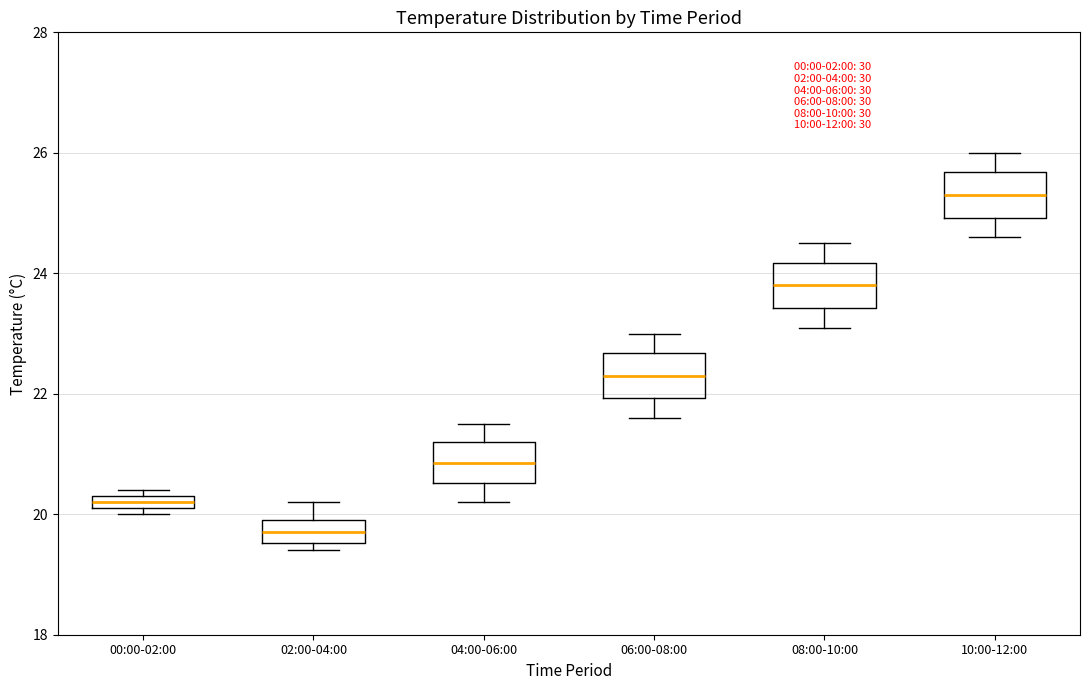

Where does the median line of the box for 10:00-12:00 sit on the y-axis? The values are not printed on the chart, so give them approximately, as read against the axis.

25.4